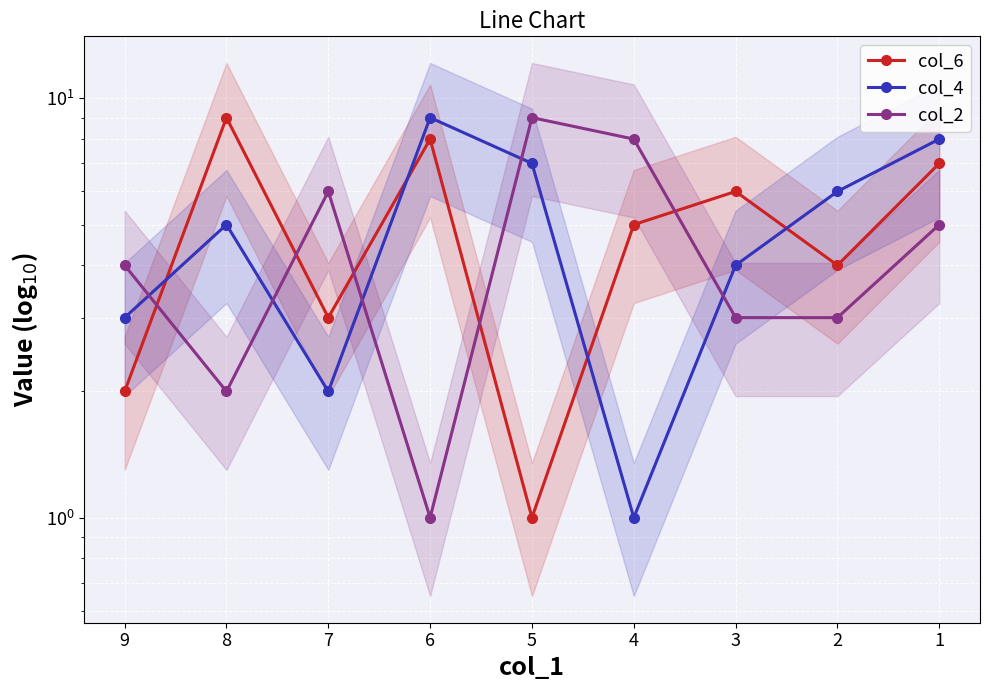

Between 5 and 4, which series saw the biggest shift?

col_4